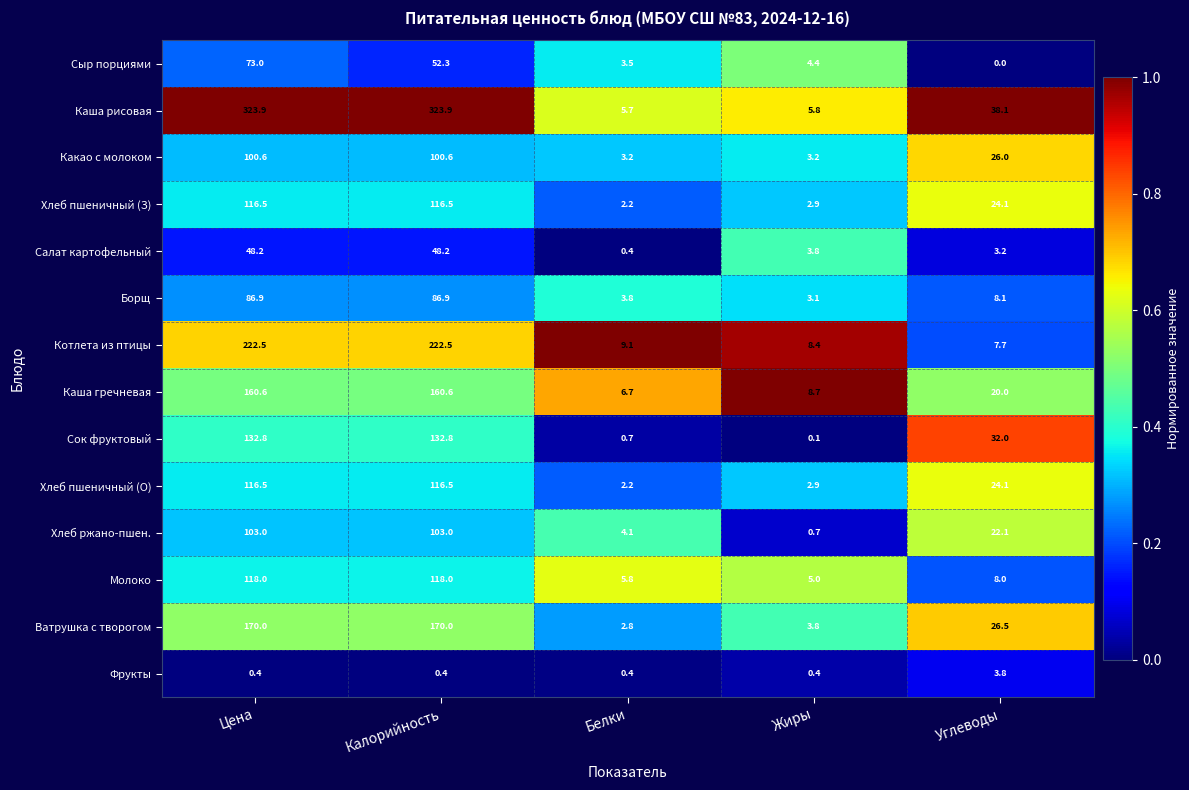

How many Фрукты values are between 0 and 1?

4